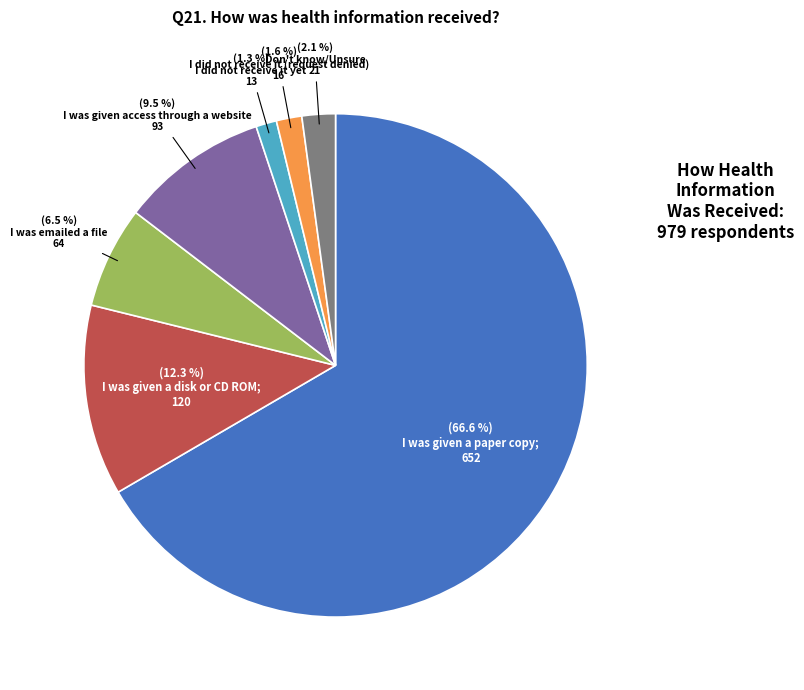

Does any single category account for the majority?

Yes